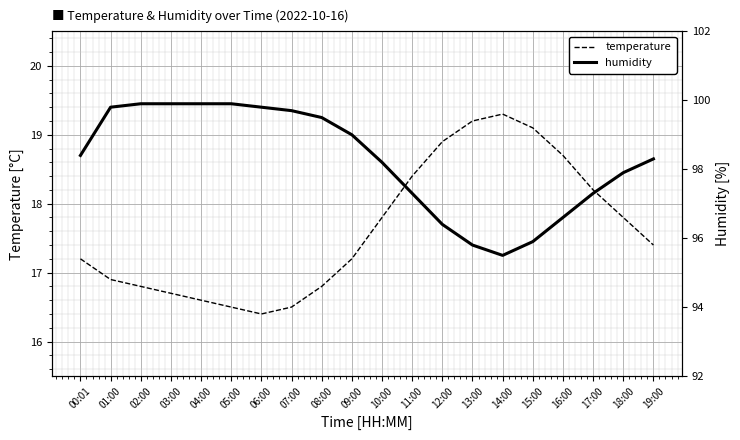

What is the difference between the second highest and second lowest values in the temperature series?

2.7